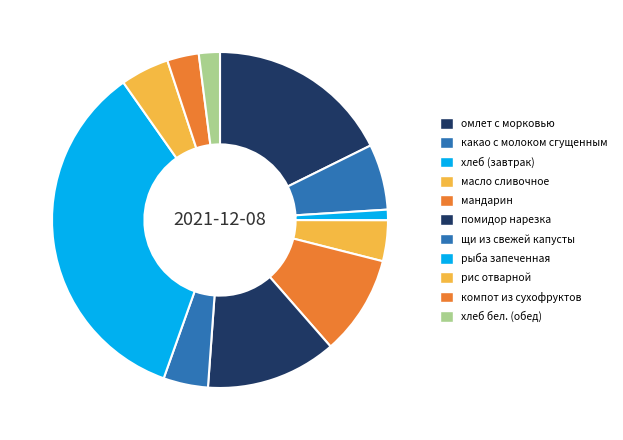

To the nearest percent, what portion does рыба запеченная represent?

35%